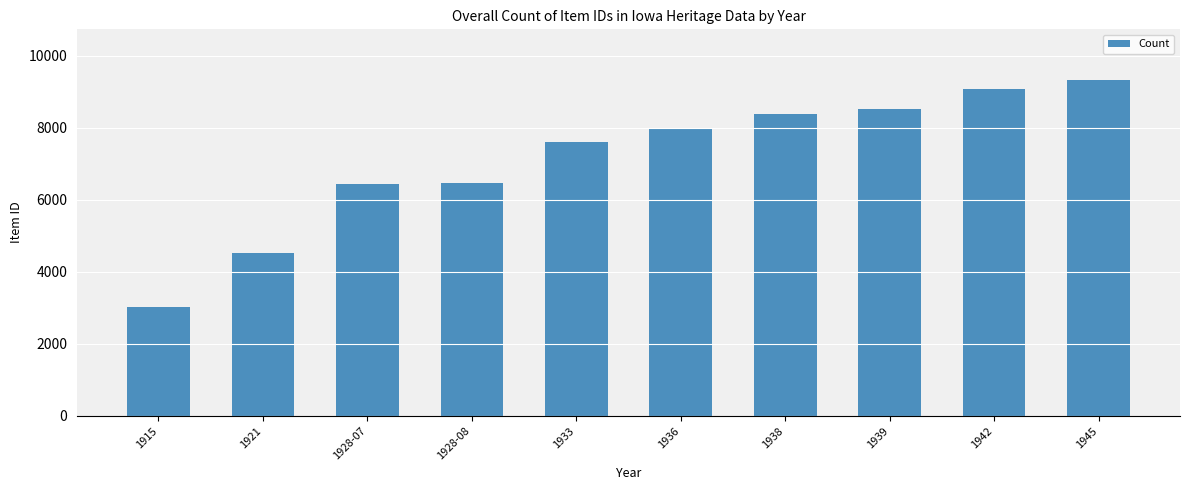

What is the sum of the values at 1938 and 1928-08?

14850